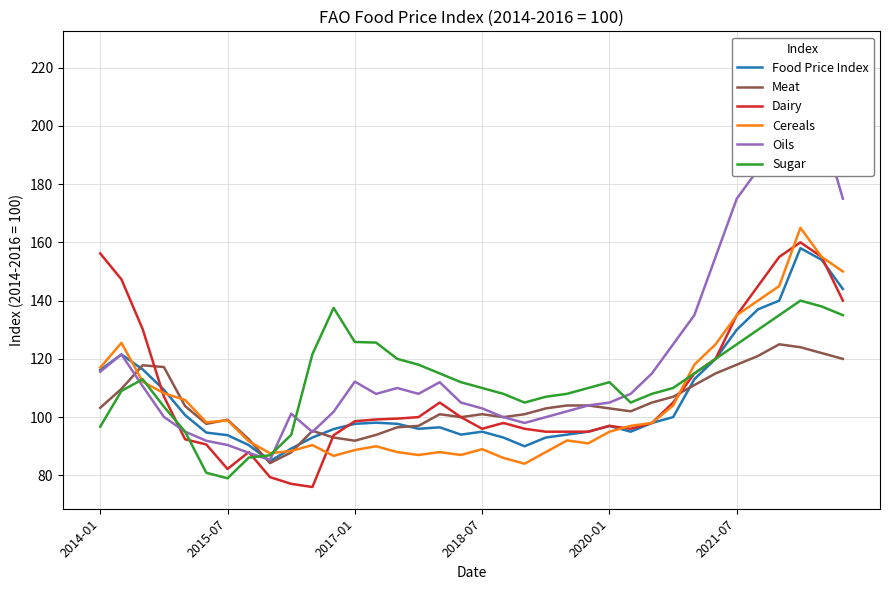

How many intersections are there between Cereals and Meat?

6